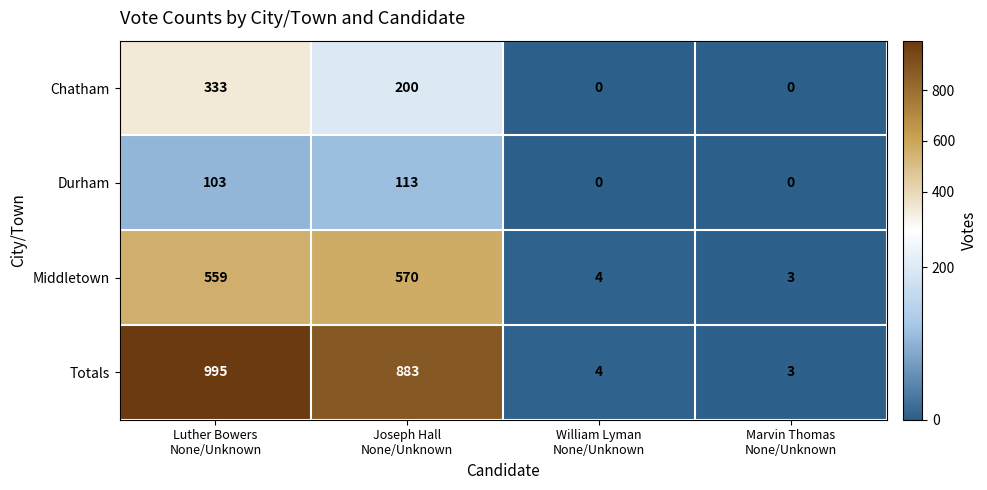

Count the number of categories in the chart.

4